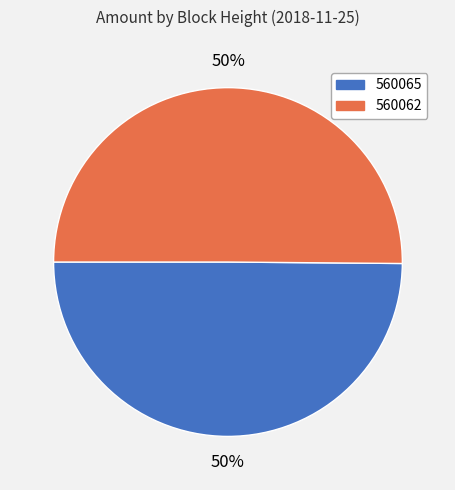

To the nearest percent, what is the average slice percentage?

50%